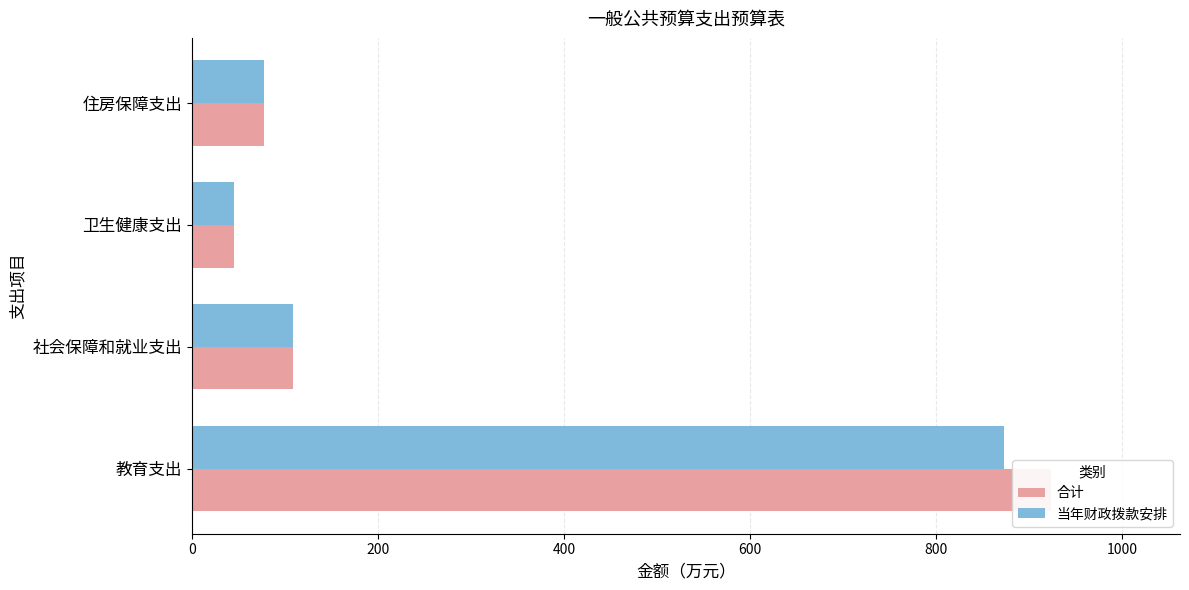

What is the sum of the 合计 values at 社会保障和就业支出 and 卫生健康支出?

154.1